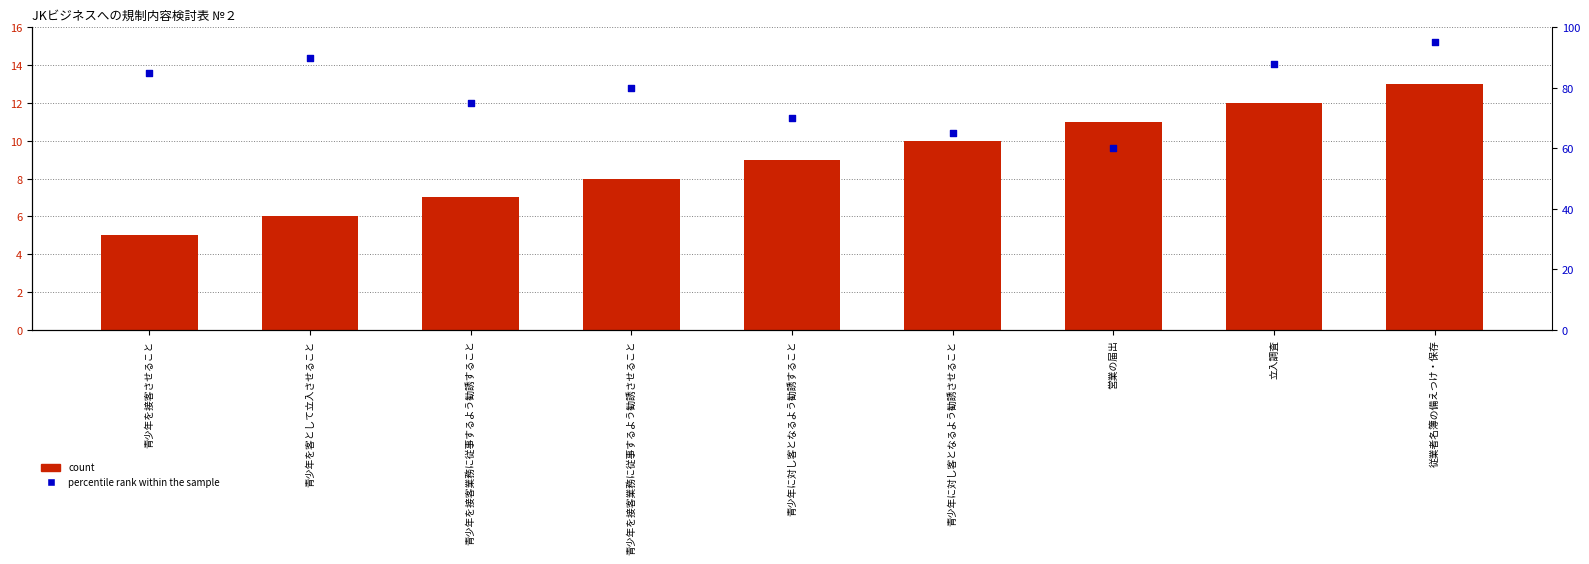

At which category is the sum across all series the highest?

従業者名簿の備えつけ・保存